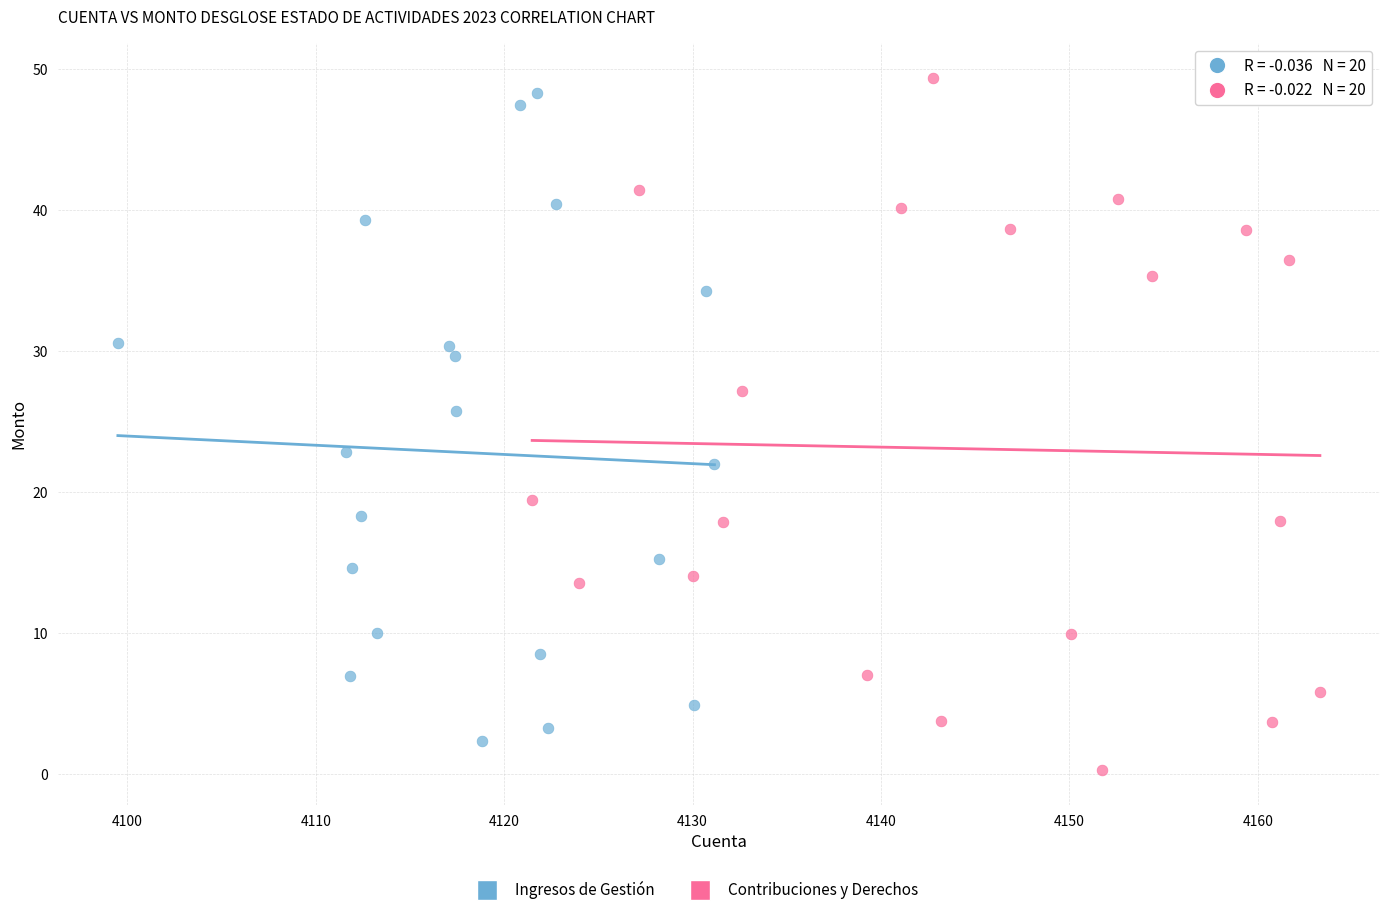

Which series has the widest spread of Y values?

Contribuciones y Derechos